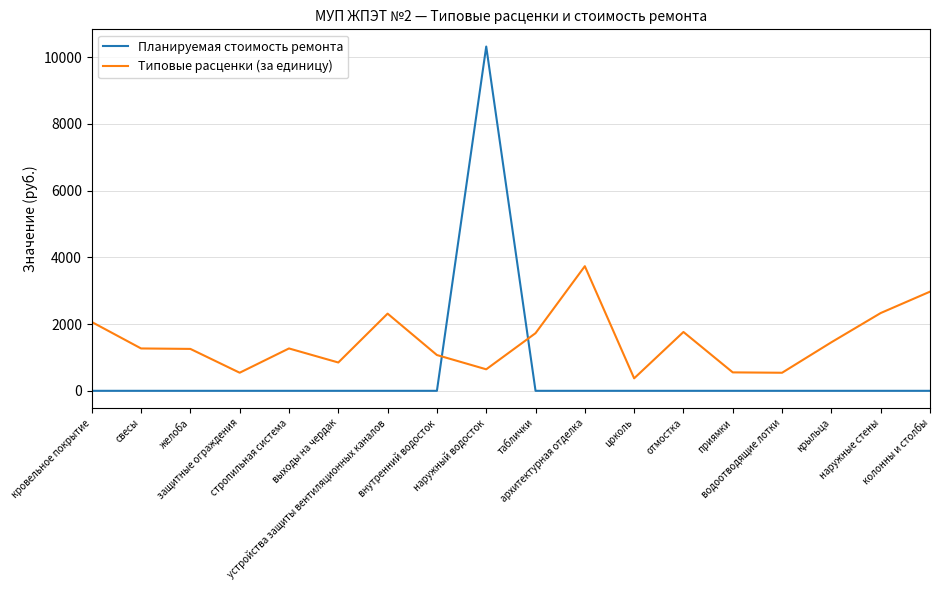

True or false: Планируемая стоимость ремонта and Типовые расценки (за единицу) intersect in this chart.

True